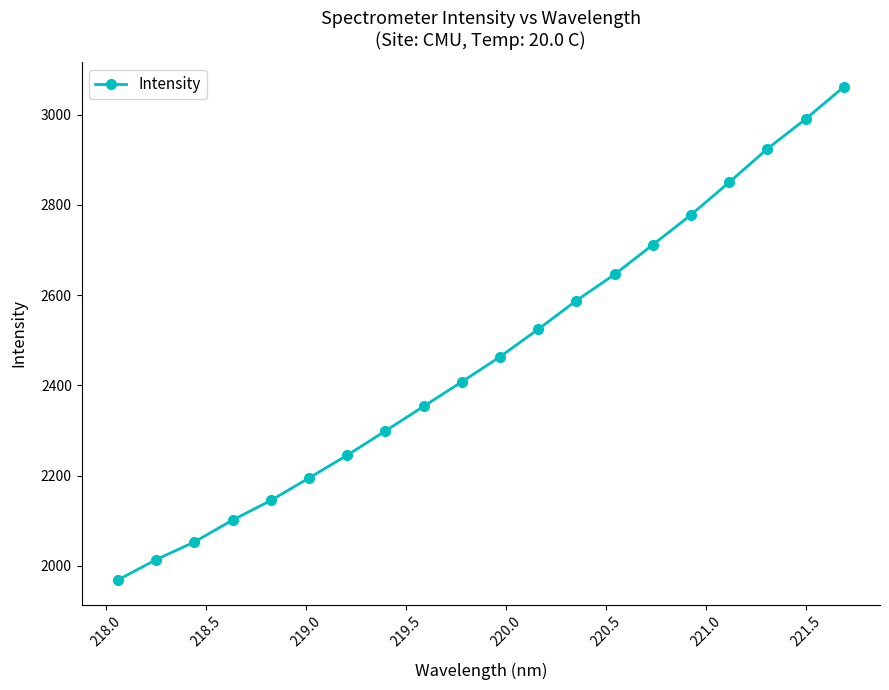

What is the value of the 12th point from the left?

2524.8